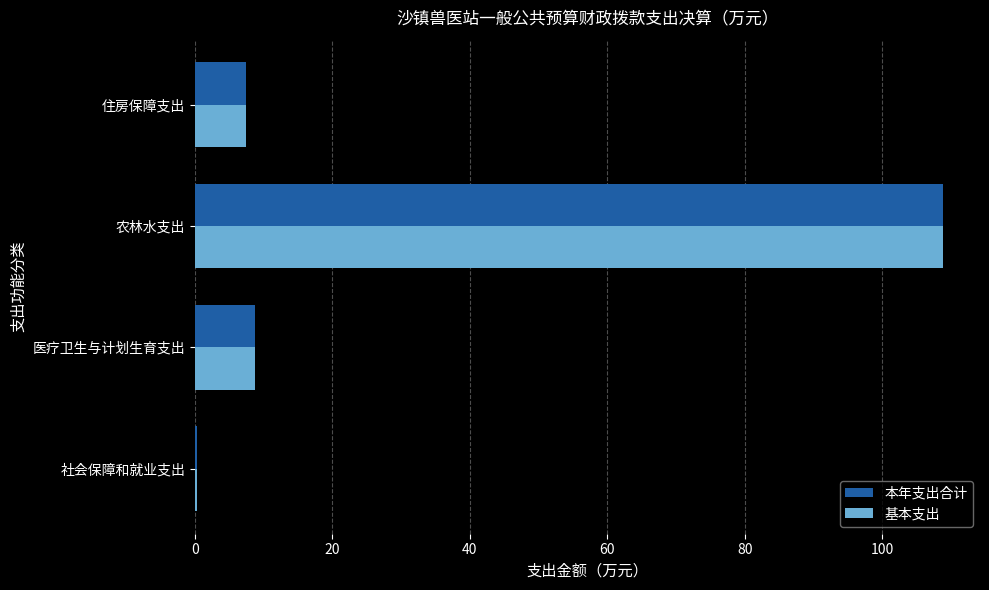

What is the sum of all 本年支出合计 values?

125.4